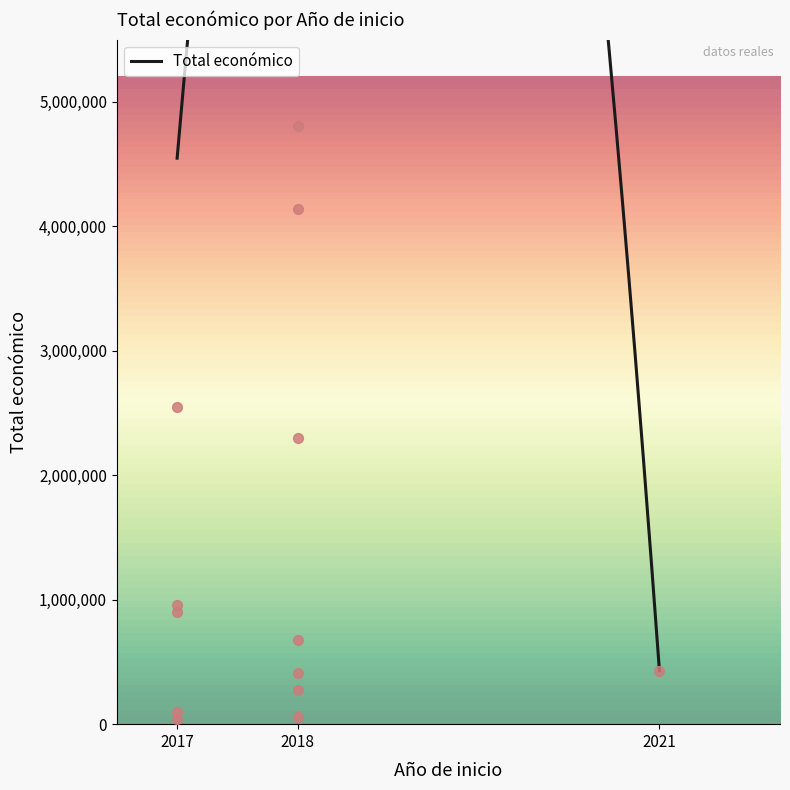

What is the change in value from 2017 to 2018?

-250216